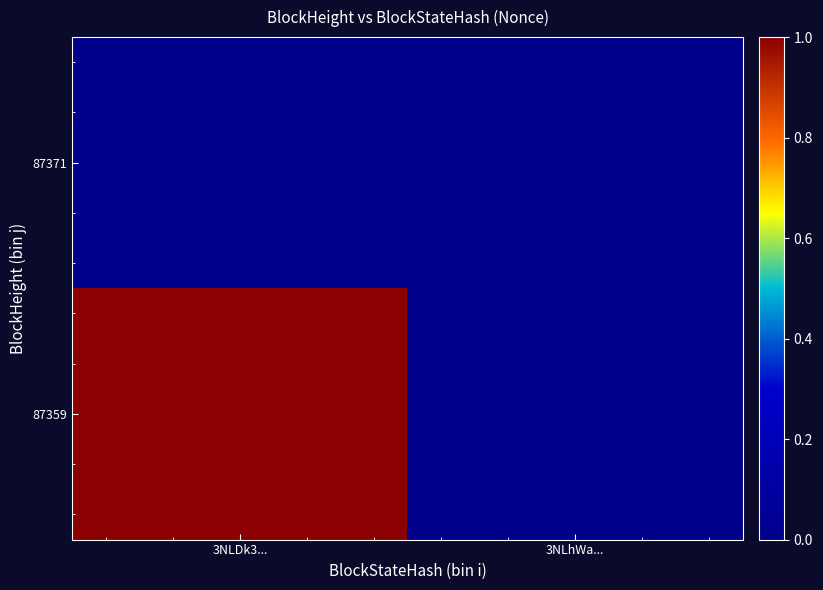

Between 3NLhWa... and 3NLDk3..., which is larger?

3NLhWa...